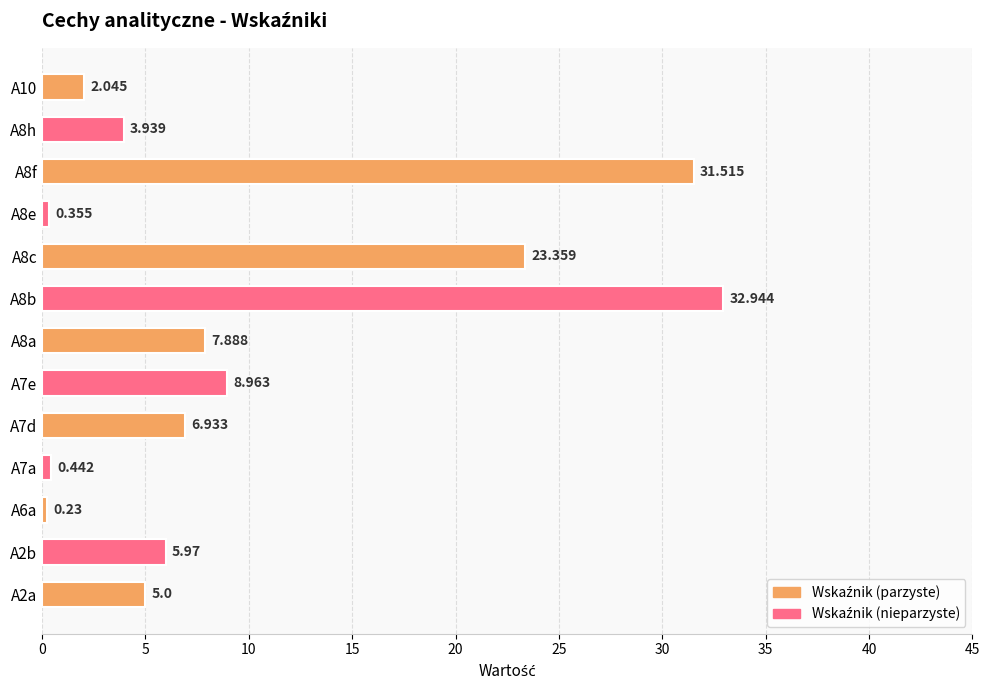

At which label is the value closest to 16?

A7e